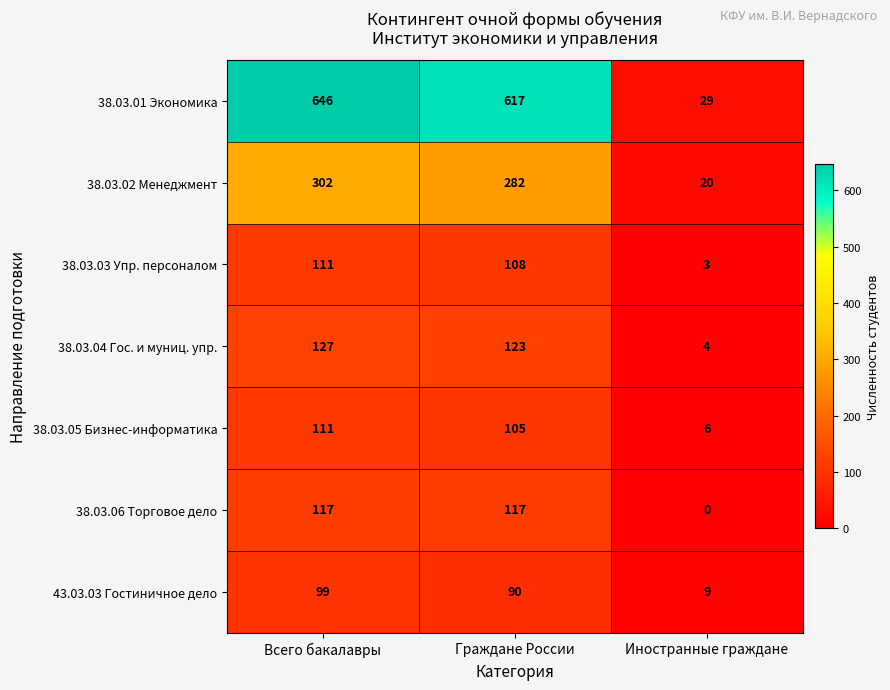

Which label corresponds to the largest value in the chart?

Всего бакалавры